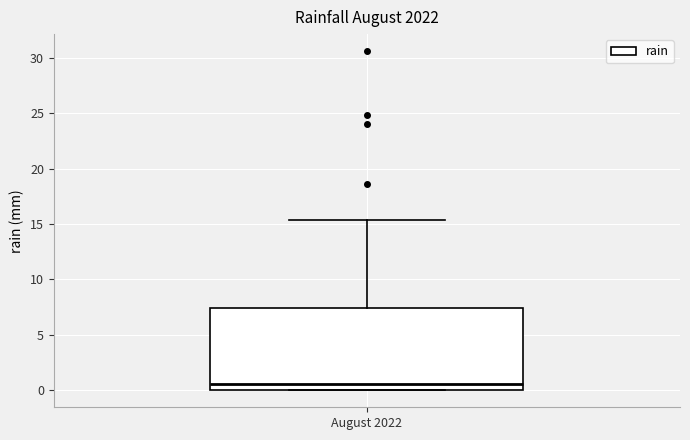

Read this box plot against the y-axis: the position of the median line, the range covered by the box, and the ends of both whiskers. The values are not printed on the chart, so give them approximately, as read against the axis.

median 0.5, box 0.0 to 7.5, whiskers 0.0 to 15.5